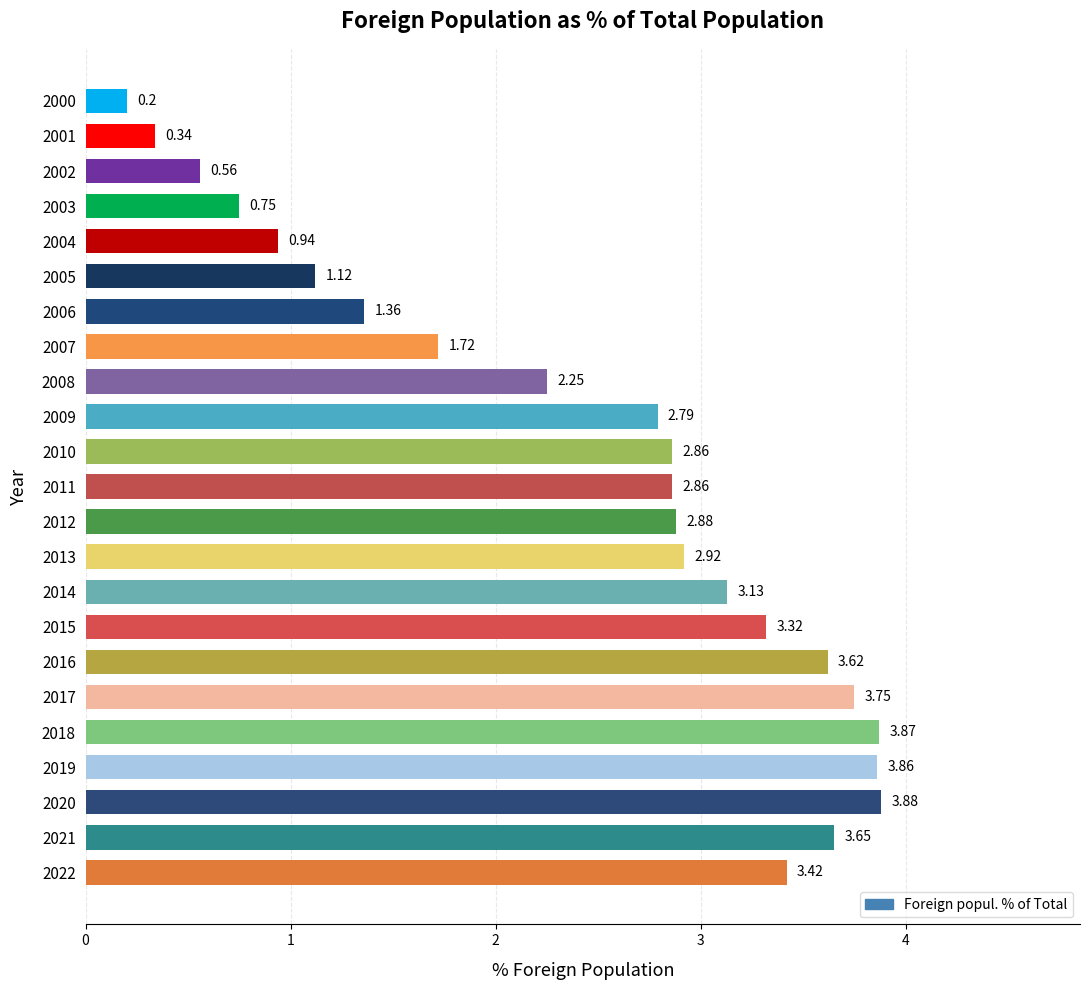

Approximately how many times larger is the value at 2003 compared to 2005?

0.7